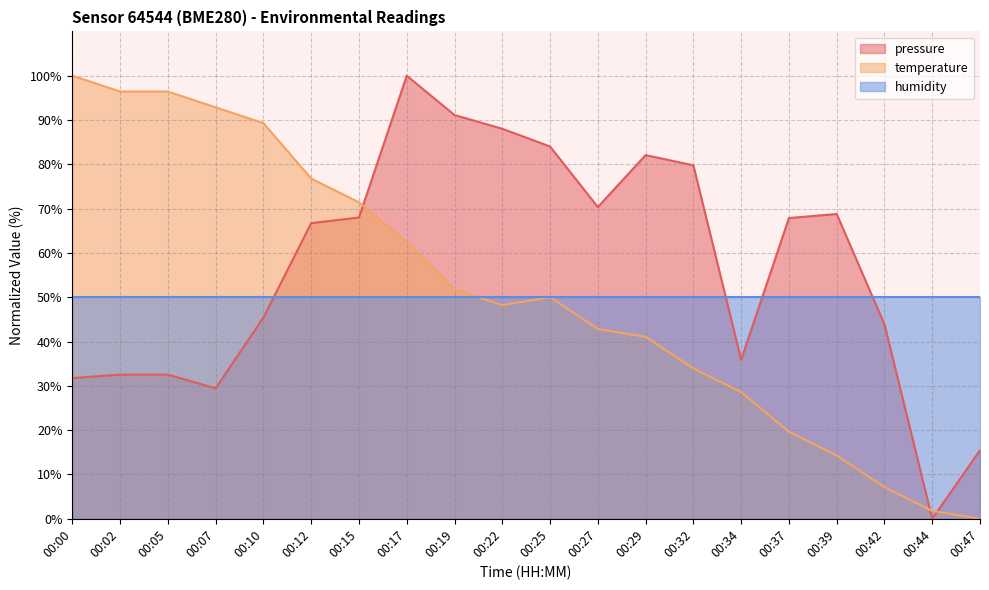

How many data points in pressure are above 67?

10